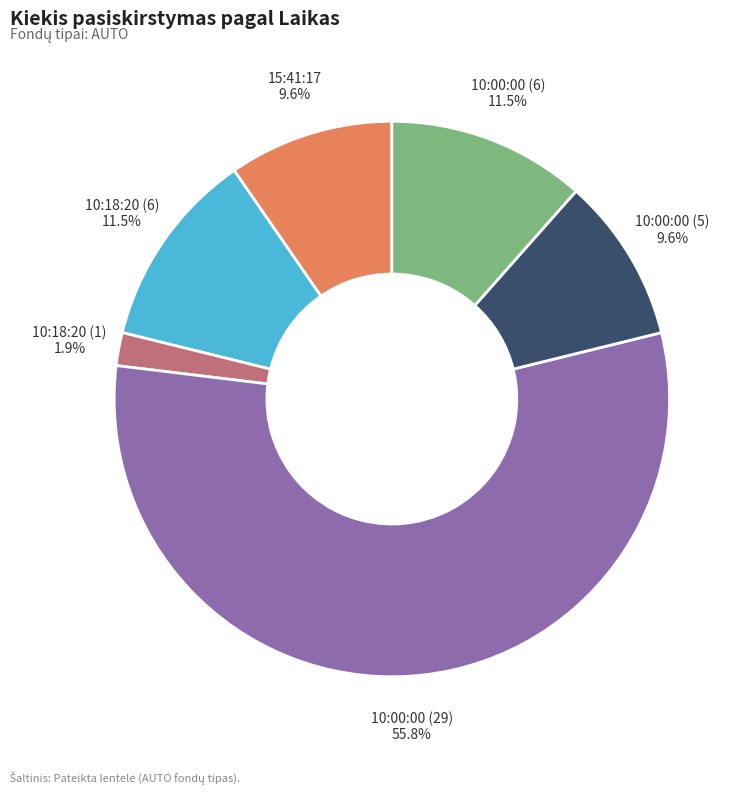

True or false: 10:18:20 (1) accounts for 8% of the total.

False